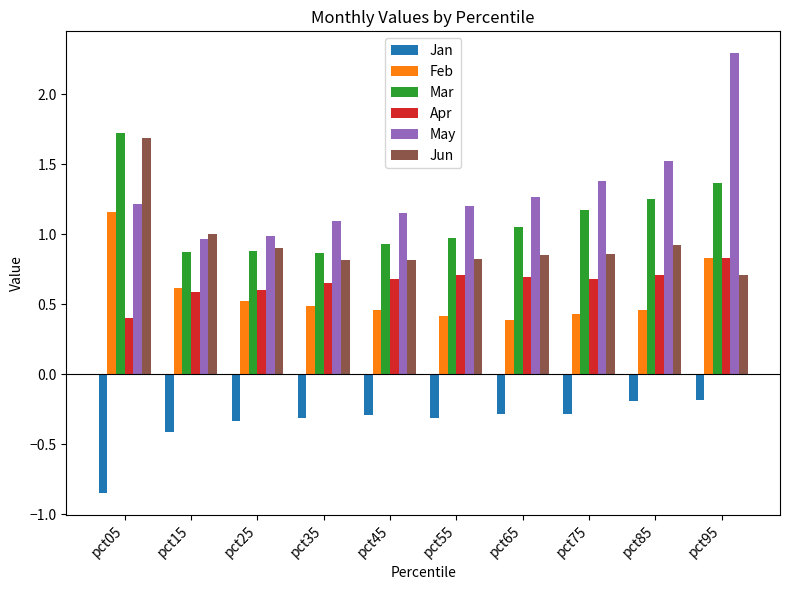

The value of May at pct75 is 1.4. True or false?

True